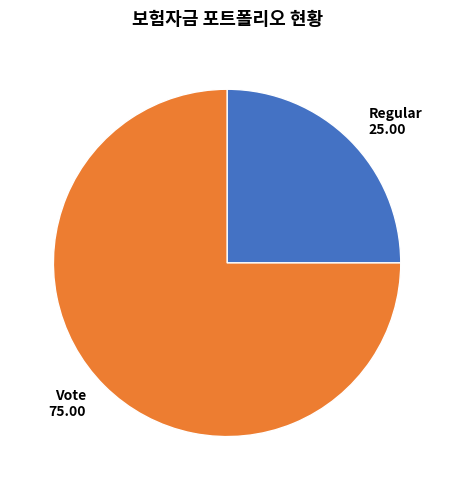

Is it true that Regular is 25% of the pie?

True